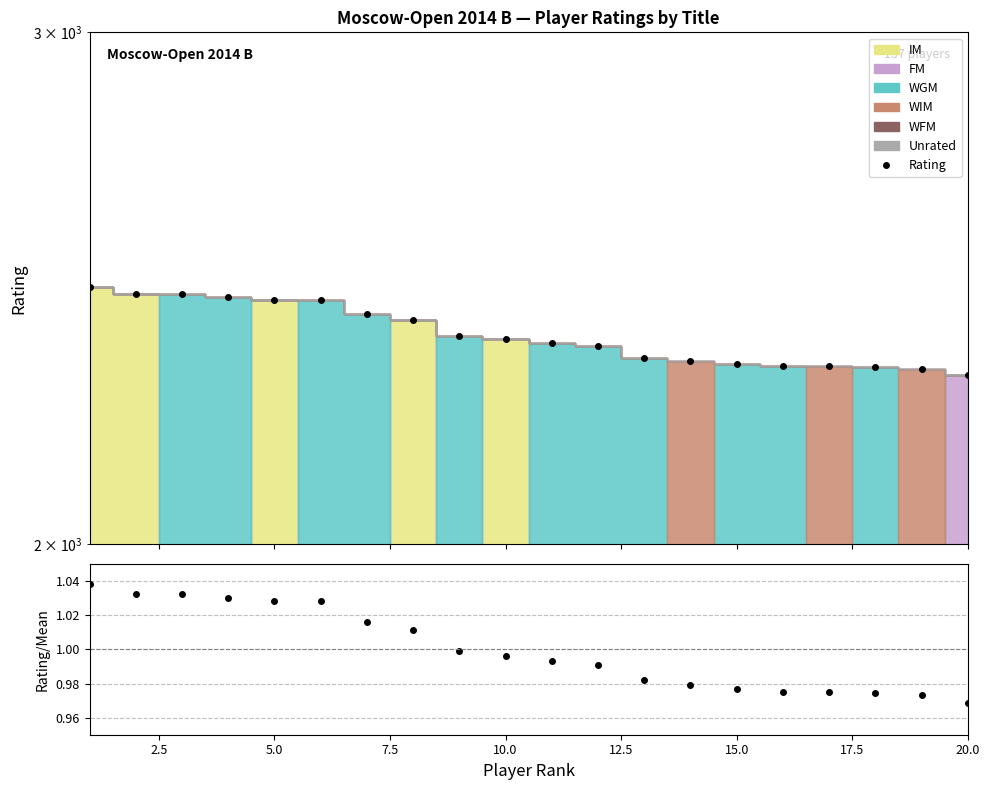

What is the value of the Rating point at the 18th from the left?

2301.0